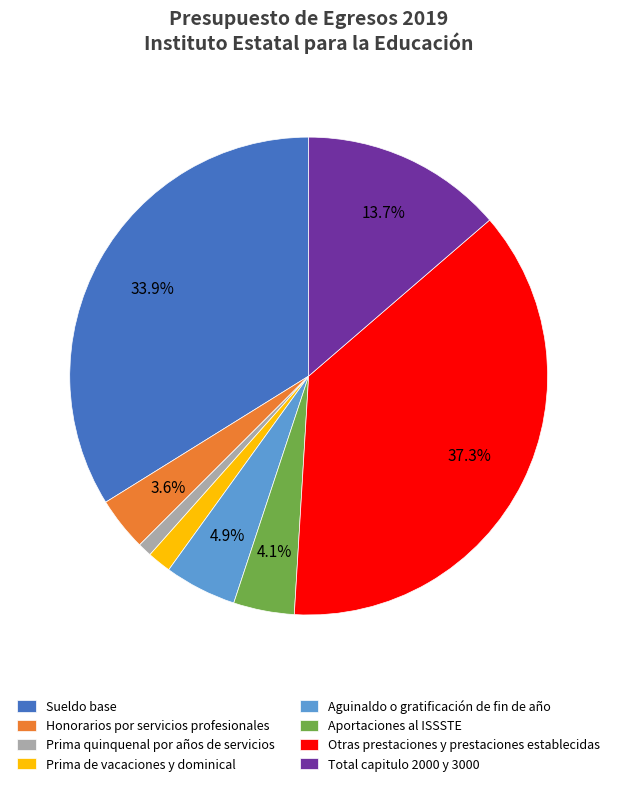

What is the smallest slice in the pie chart?

Prima quinquenal por años de servicios